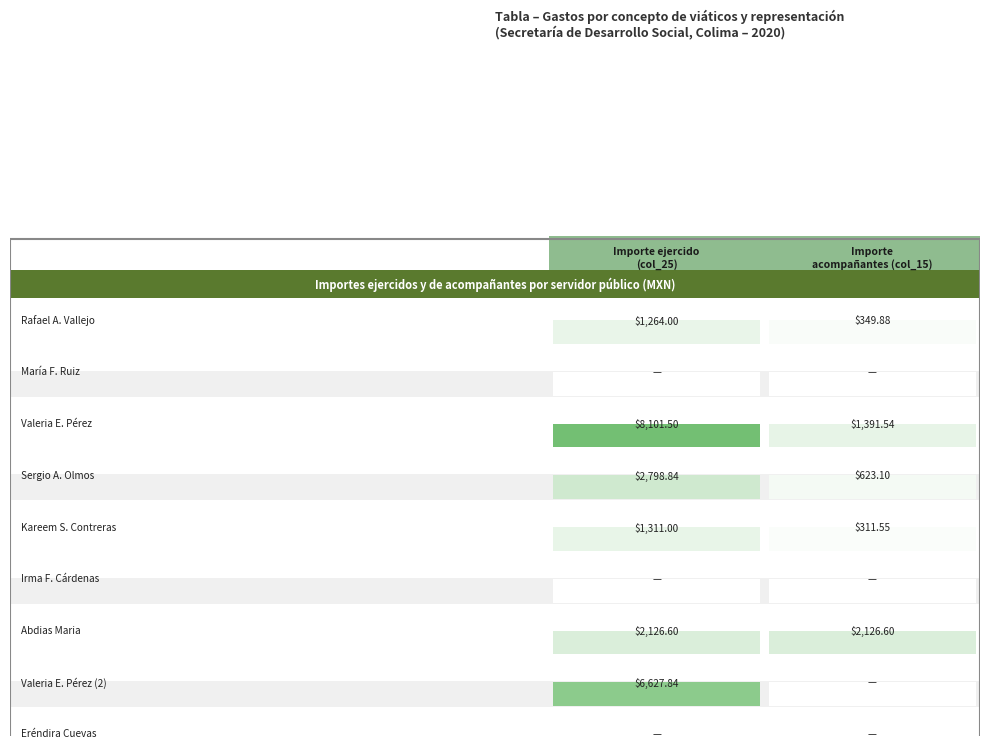

Where does the Importe ejercido (col_25) series first go above 1311?

2